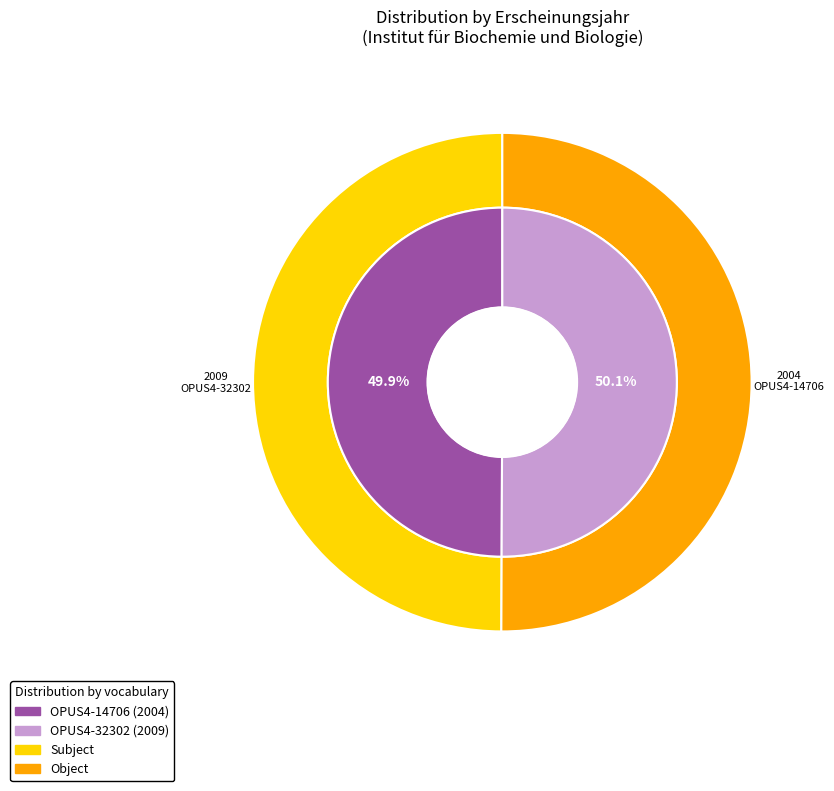

Which category has the biggest portion of the pie?

OPUS4-32302